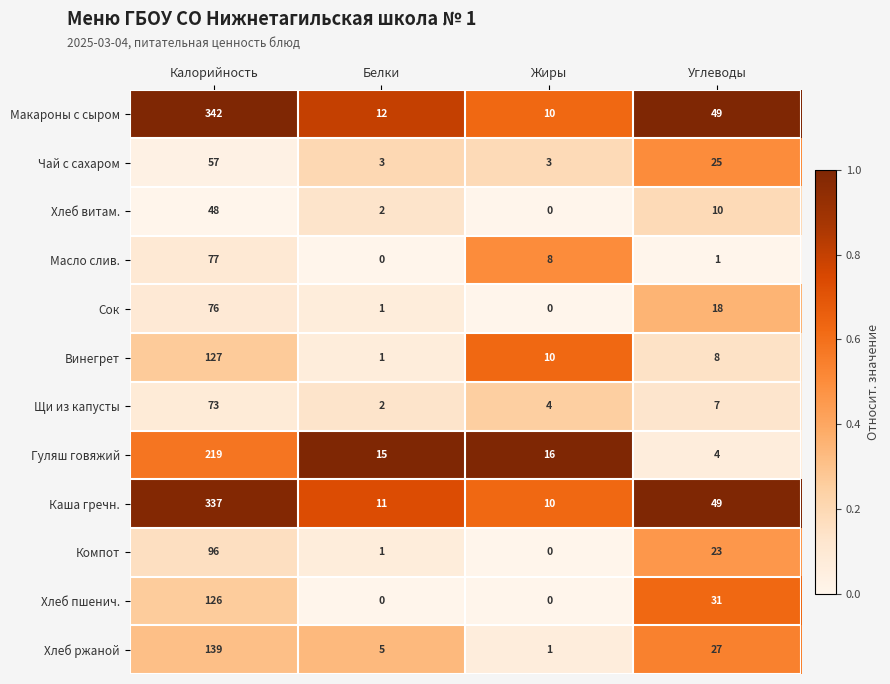

What is the spread (max minus min) of values at Белки?

15